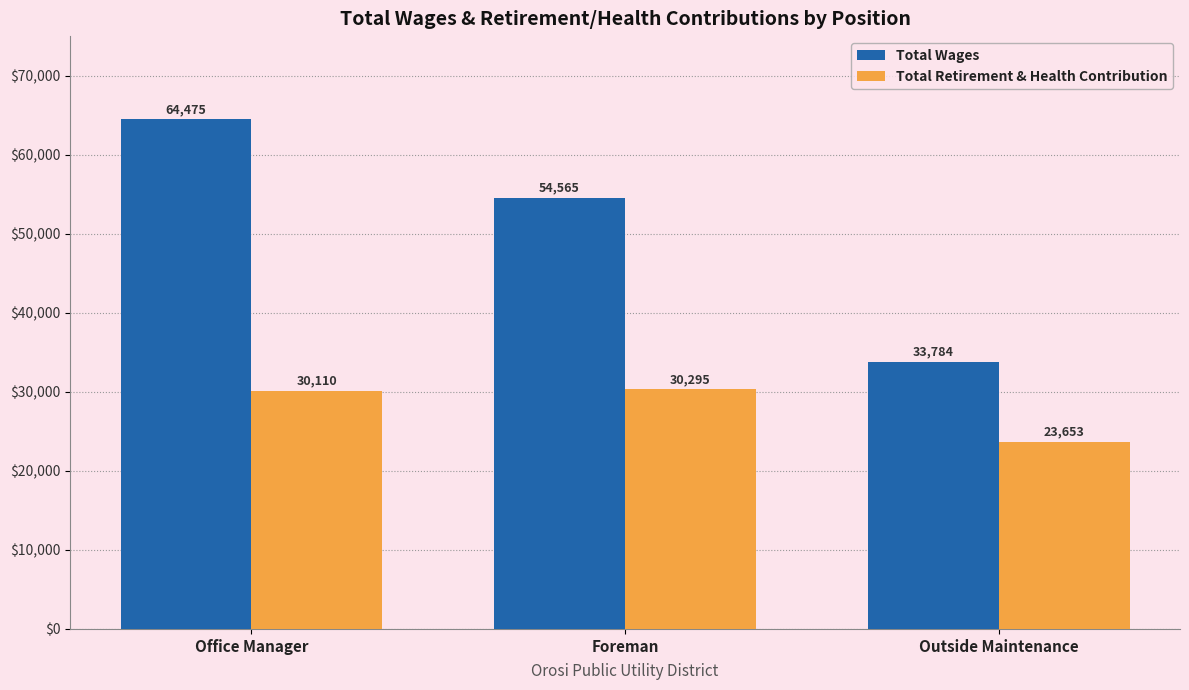

What position from the right is Office Manager?

3